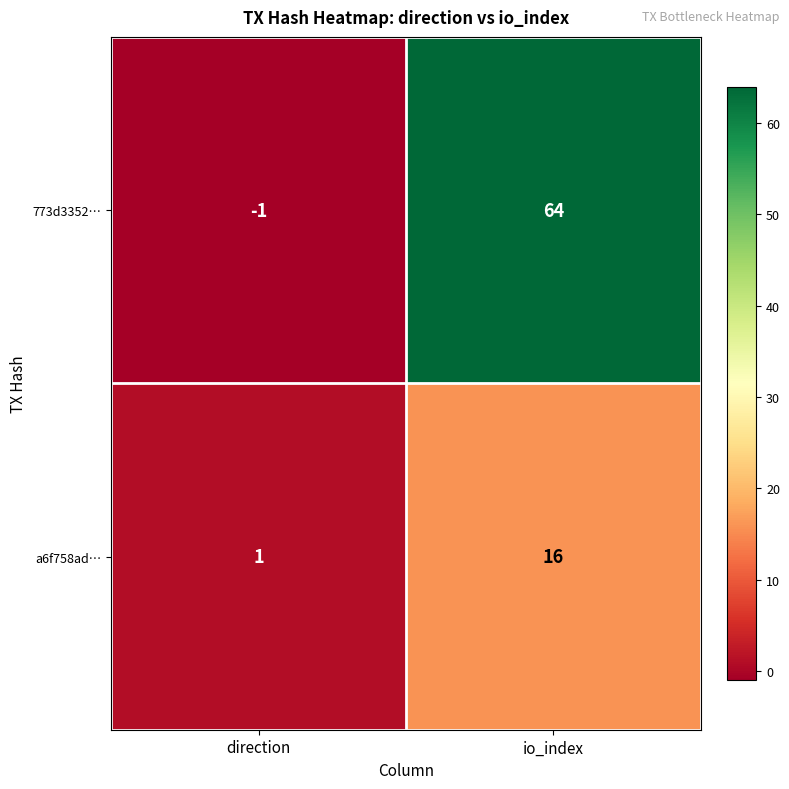

Is it true that 773d3352… equals 112 at io_index?

False